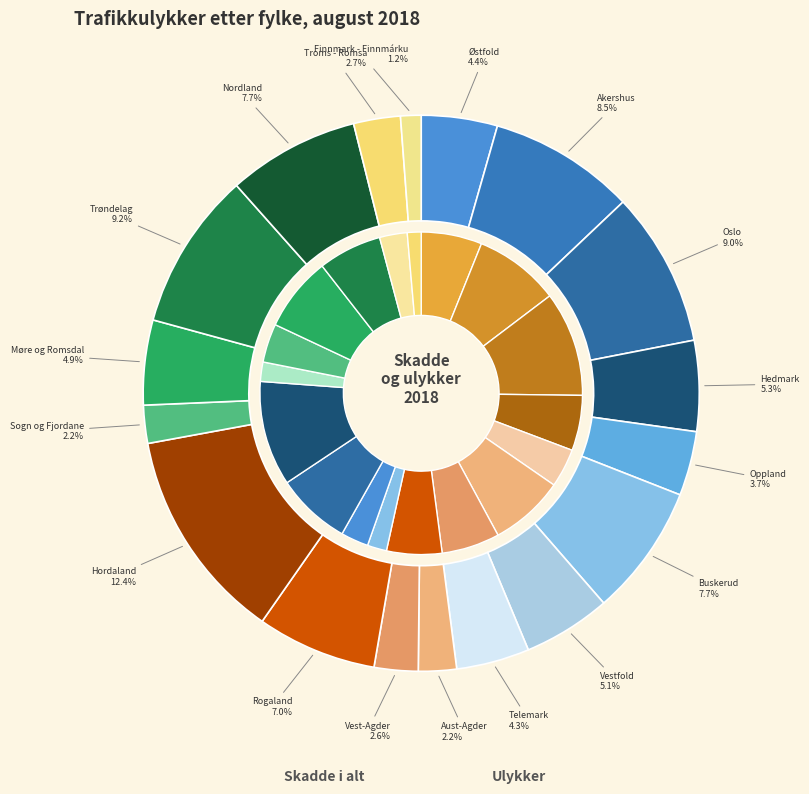

True or false: Telemark accounts for 4% of the total.

True